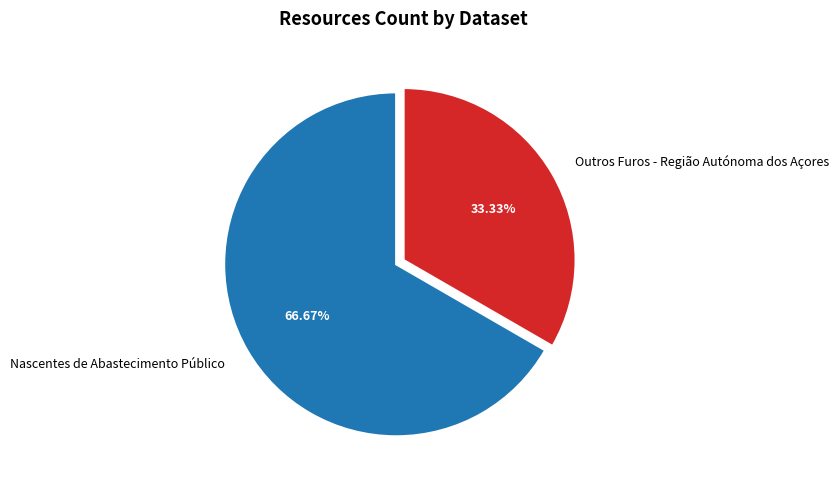

How many segments does this pie chart have?

2